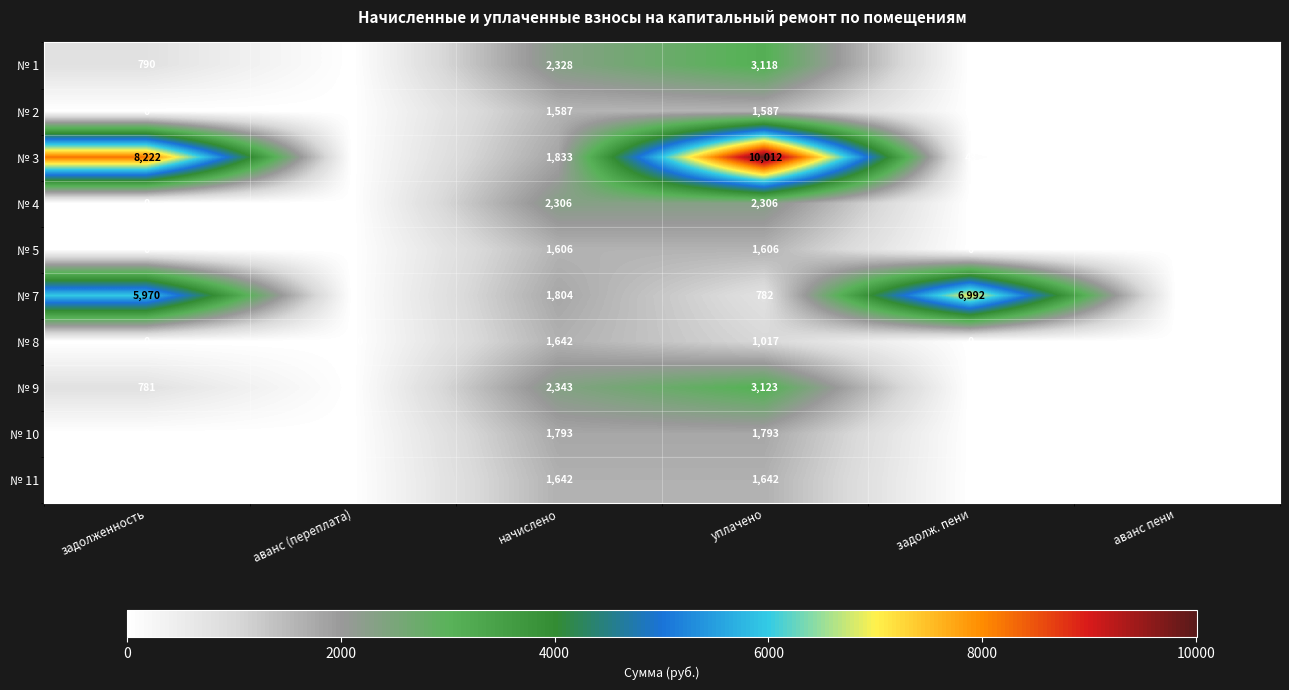

Which series has the largest range (max minus min)?

№ 3